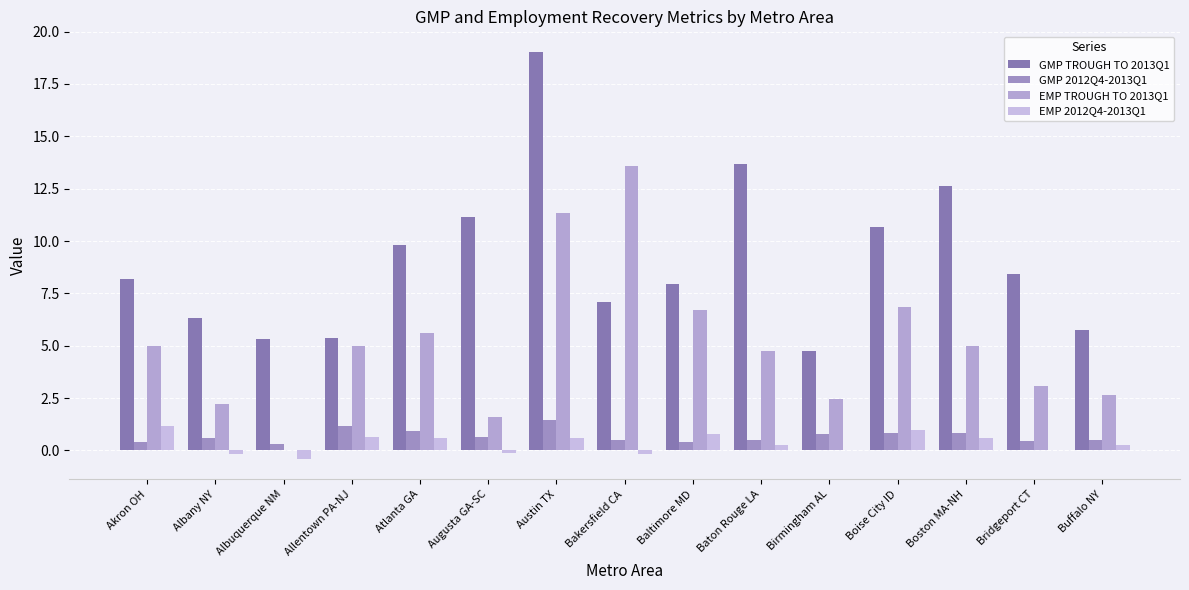

What is the label of the 13th bar from the left?

Boston MA-NH